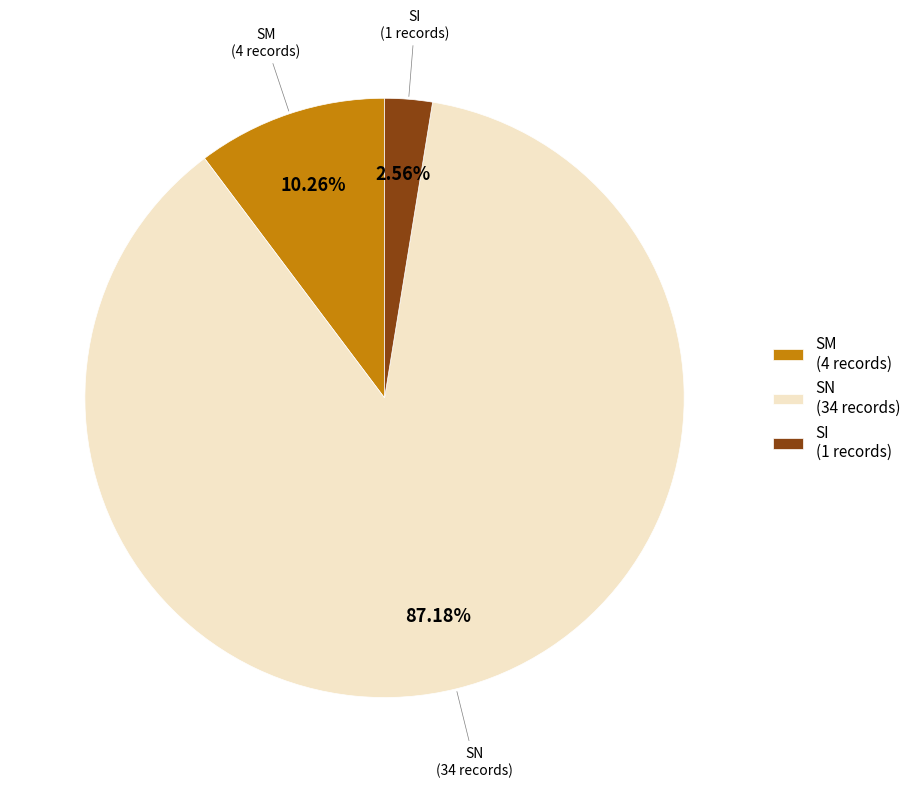

What percentage is NOT represented by SI?

97.4%